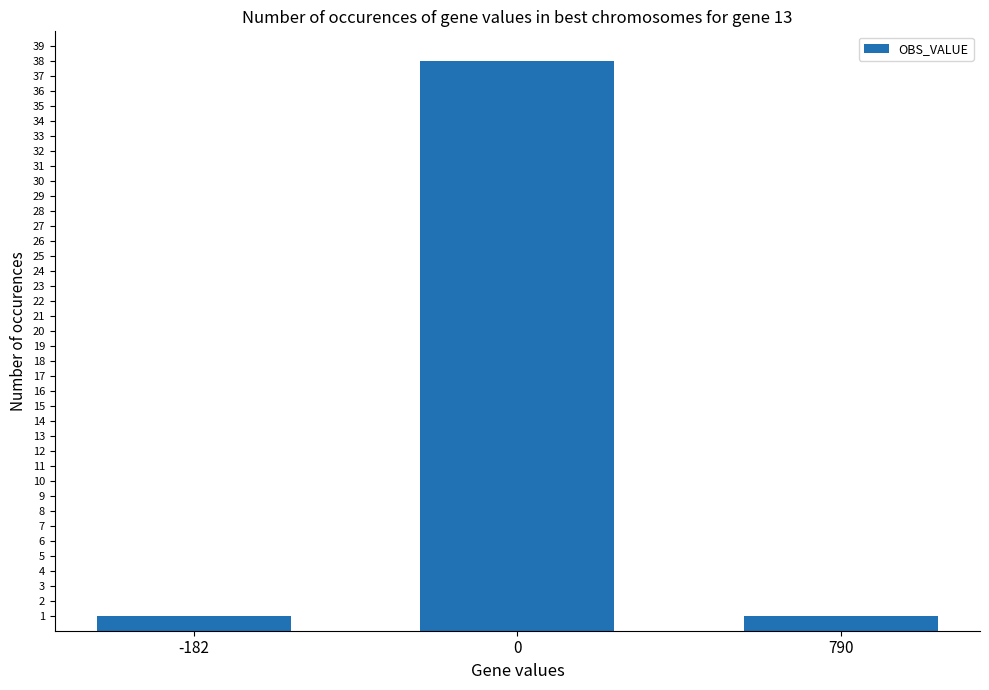

True or false: the data shows 1 at 790.

True